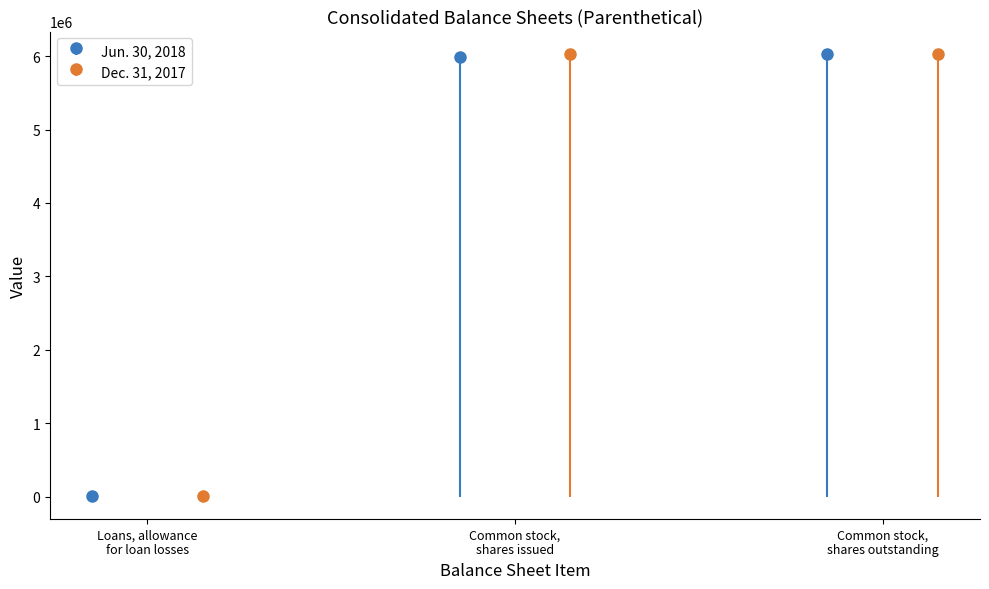

Rank the categories by Jun. 30, 2018 value from highest to lowest.

Common stock, shares outstanding, Common stock, shares issued, Loans, allowance for loan losses